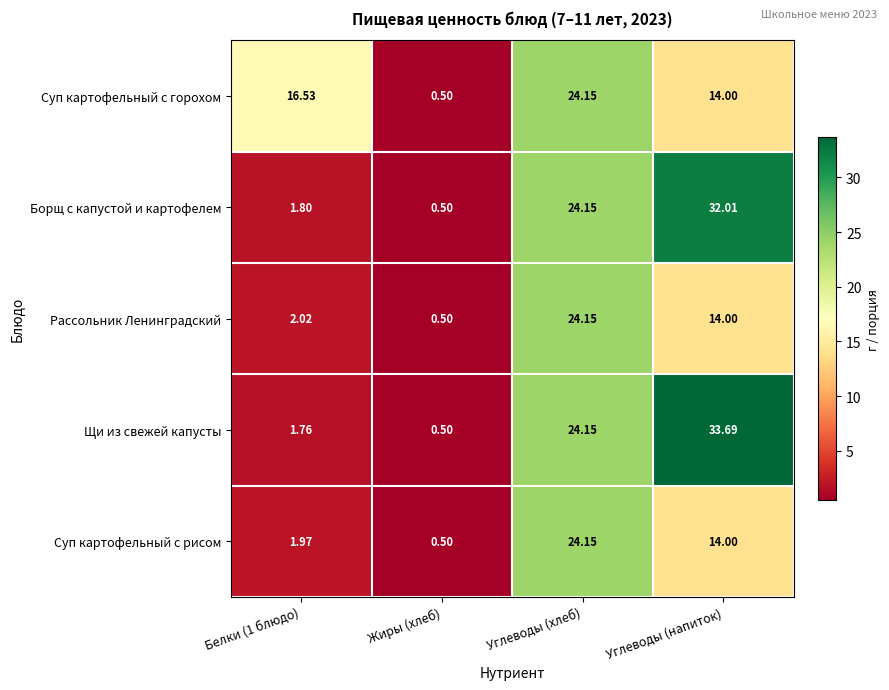

How many data points does each series have?

4